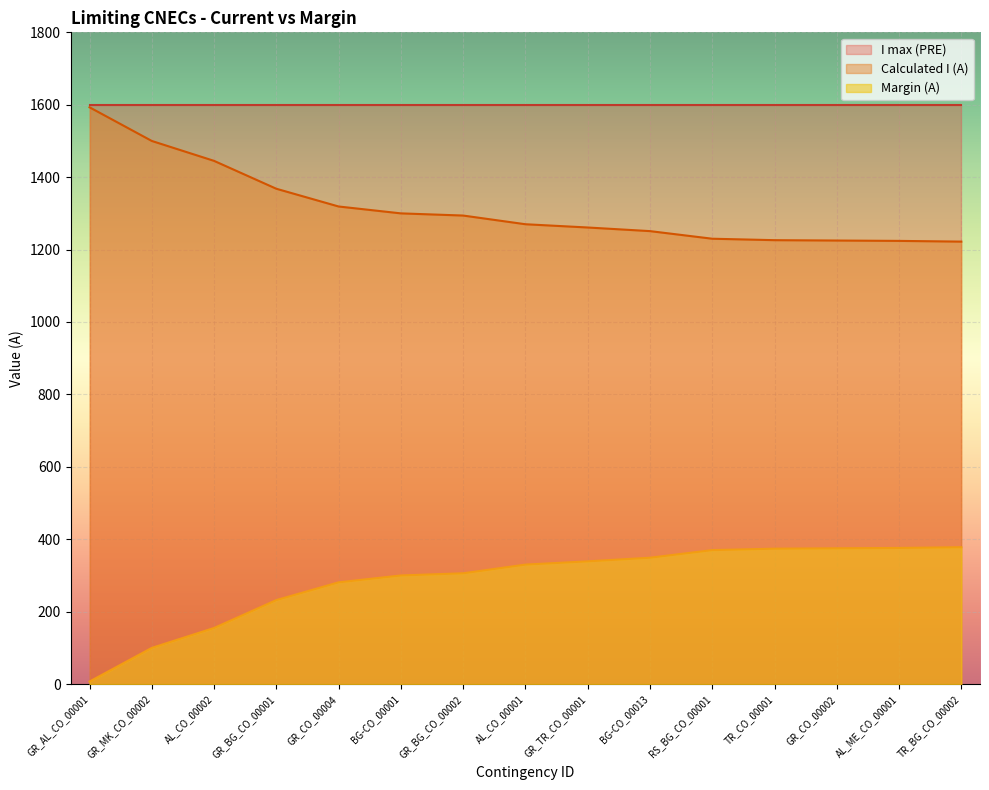

Rank the series at GR_TR_CO_00001 from lowest to highest value.

Margin (A), Calculated I (A), I max (PRE)